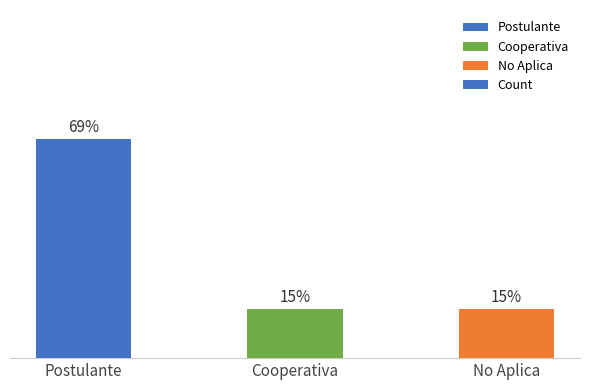

Rank the categories by value from highest to lowest.

Postulante, Cooperativa, No Aplica